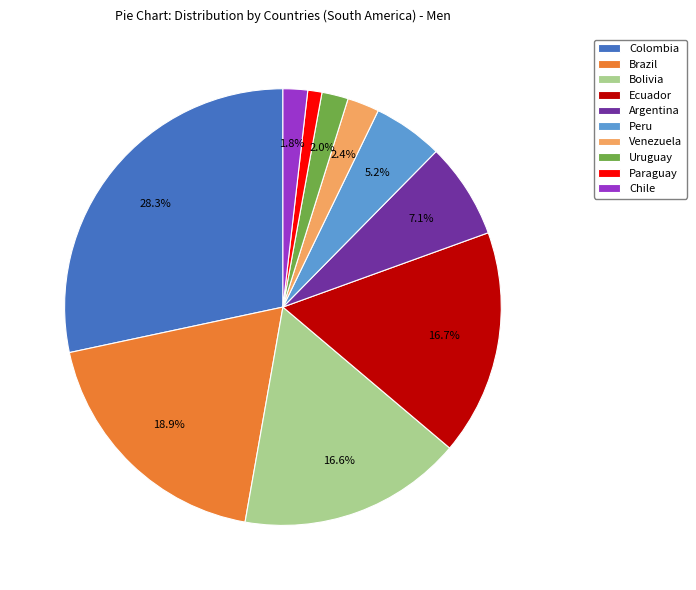

To the nearest percent, what is the difference between the largest and smallest slice percentages?

27%